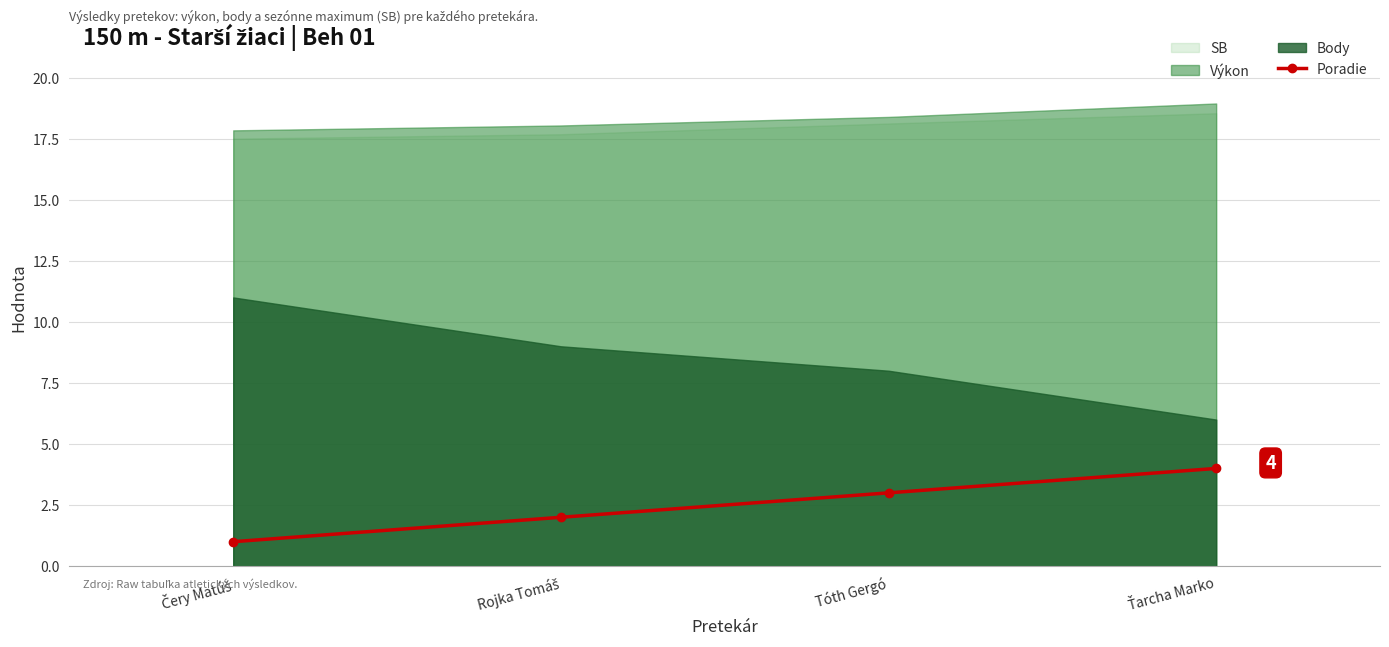

How many values are between 2 and 4?

3